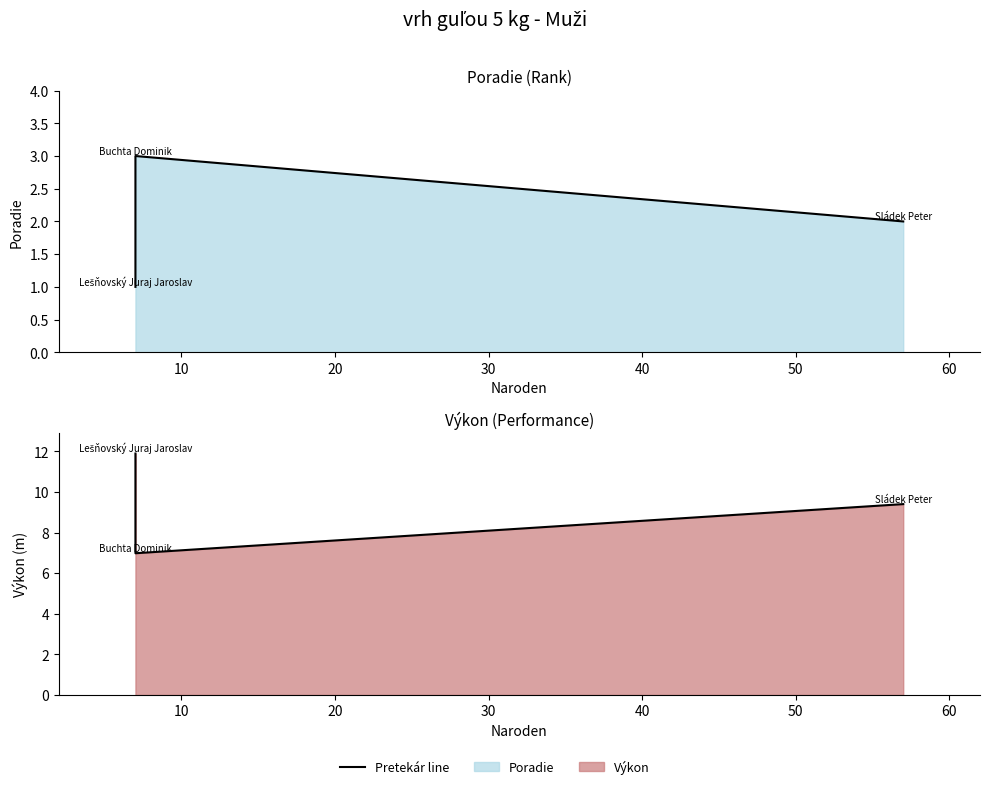

What is the difference between the Výkon values at Buchta Dominik and Lešňovský Juraj Jaroslav?

4.9